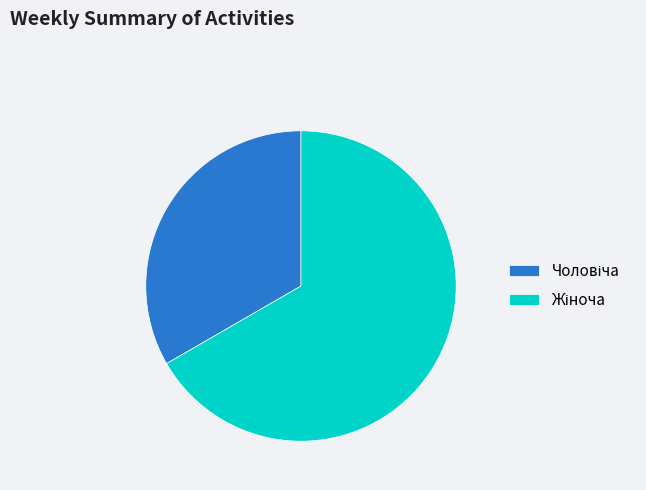

Is there any slice that represents more than half of the pie?

Yes